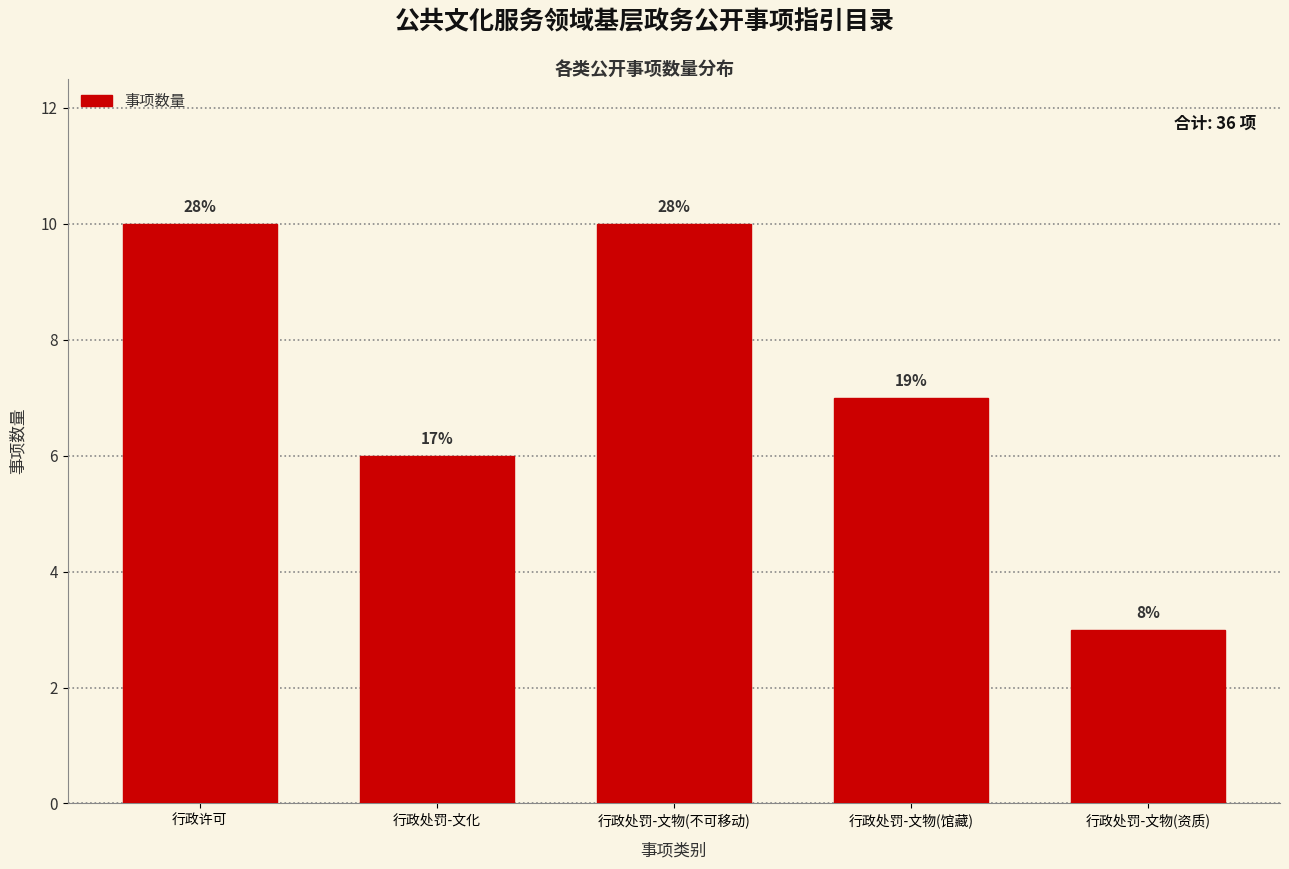

How many bars are there in total?

5